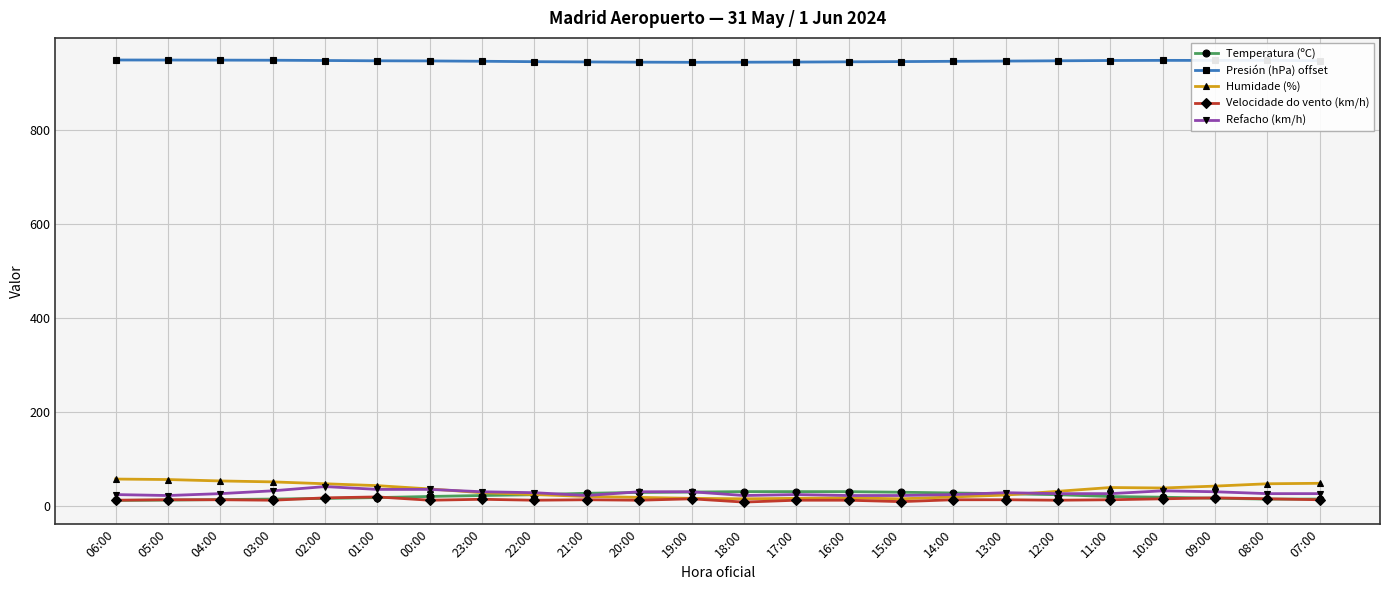

Which series has the largest range (max minus min)?

Humidade (%)